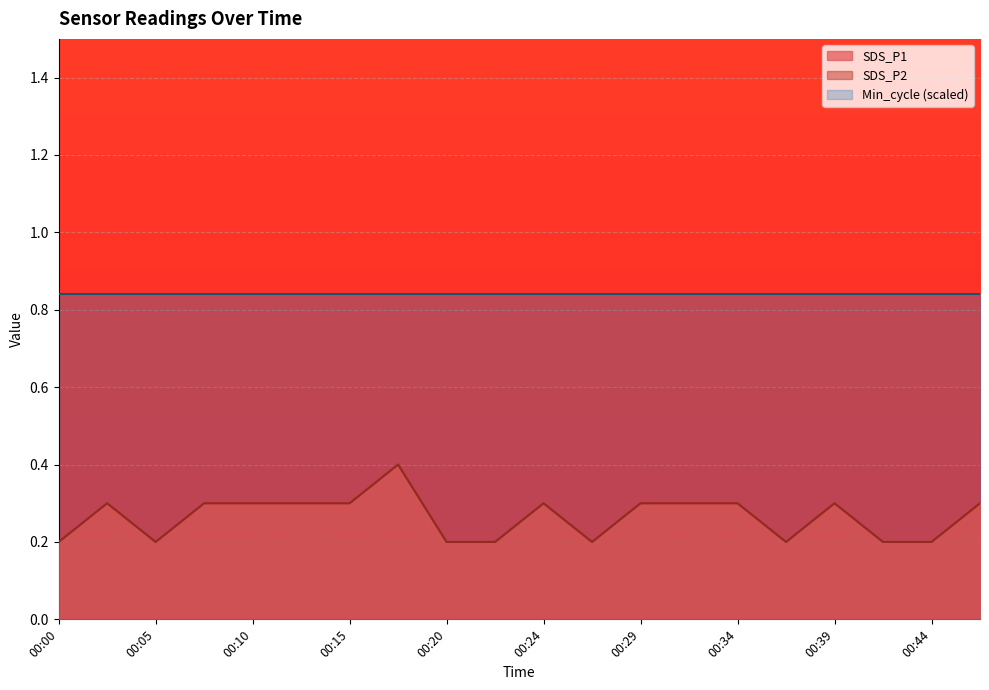

What is the total value across all series at 00:44?

0.4